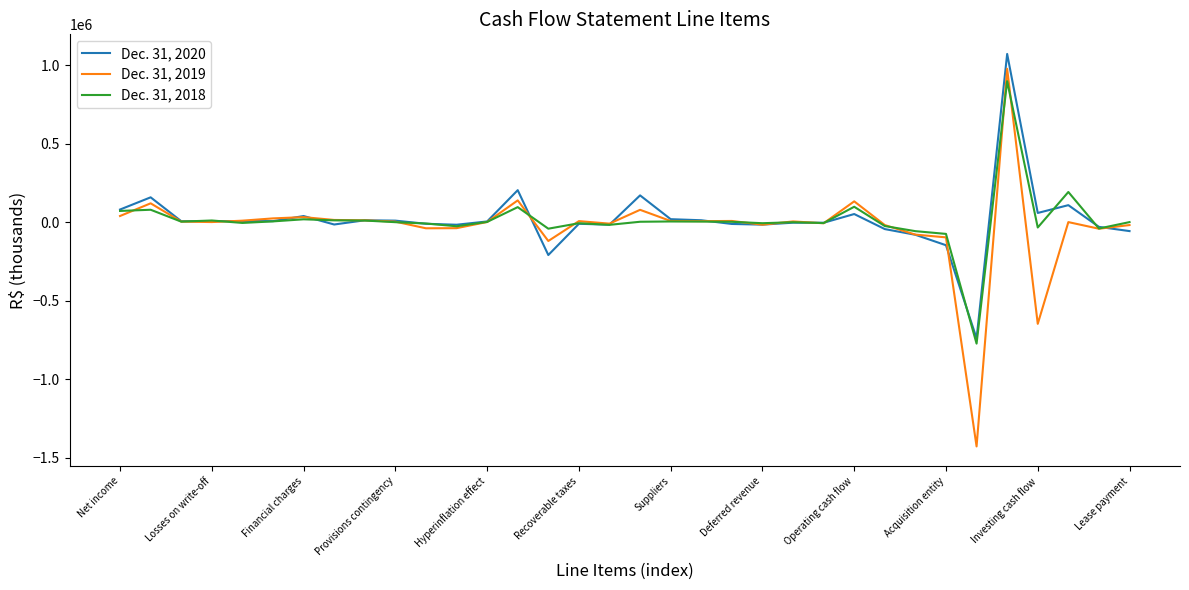

Count the number of categories in the chart.

34